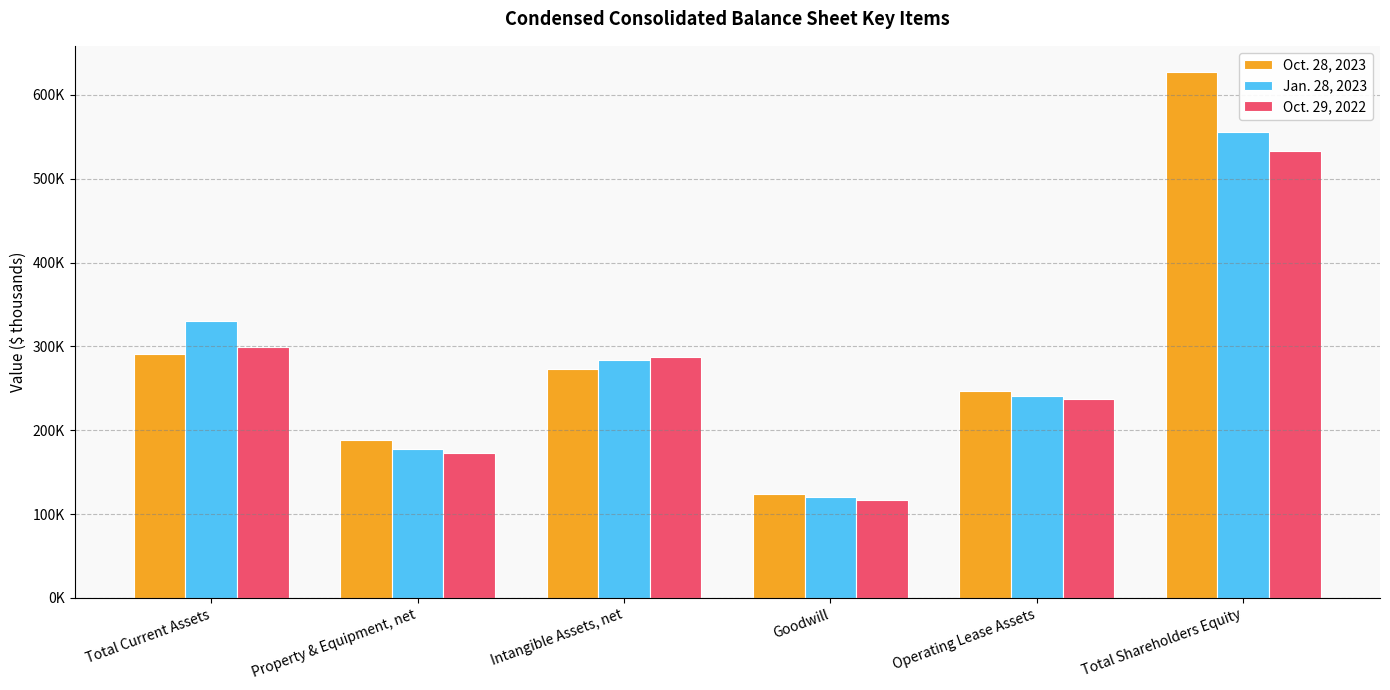

Rank the series by their maximum value, from highest to lowest.

Oct. 28, 2023, Jan. 28, 2023, Oct. 29, 2022